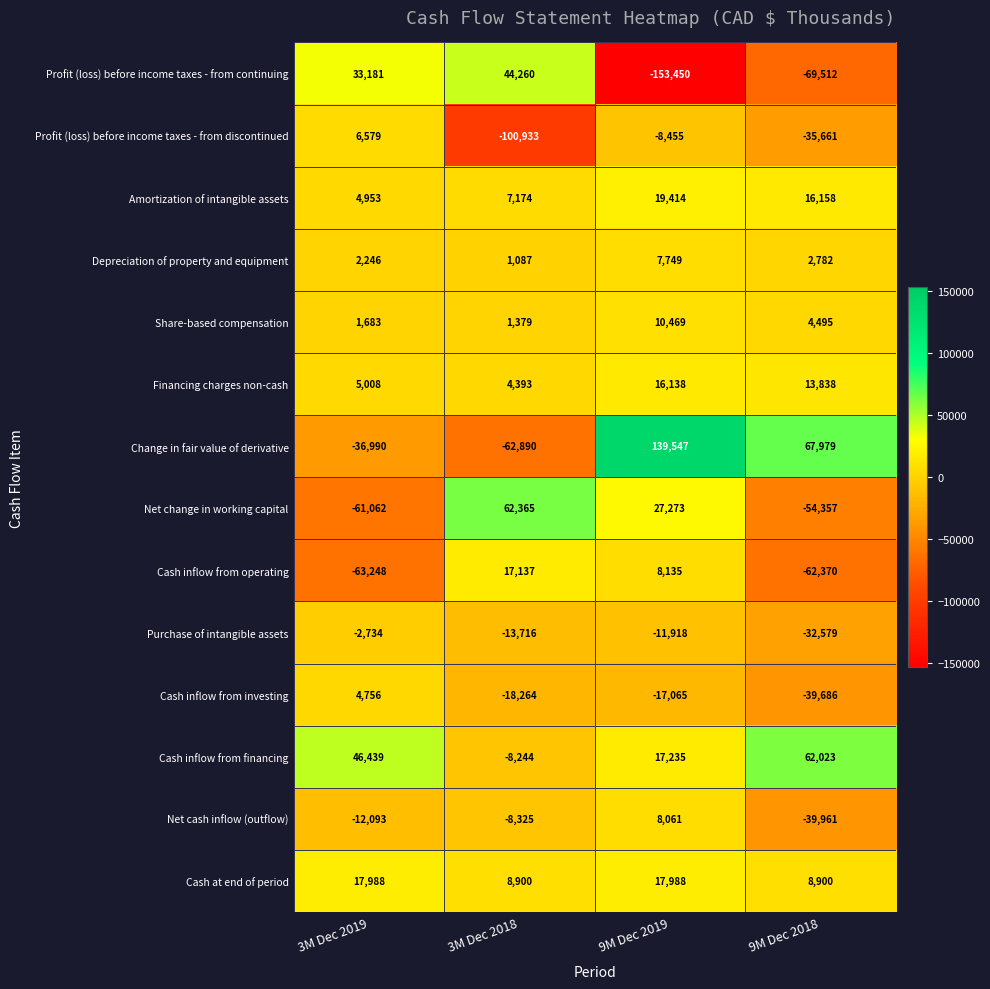

Which series has the largest range (max minus min)?

Change in fair value of derivative